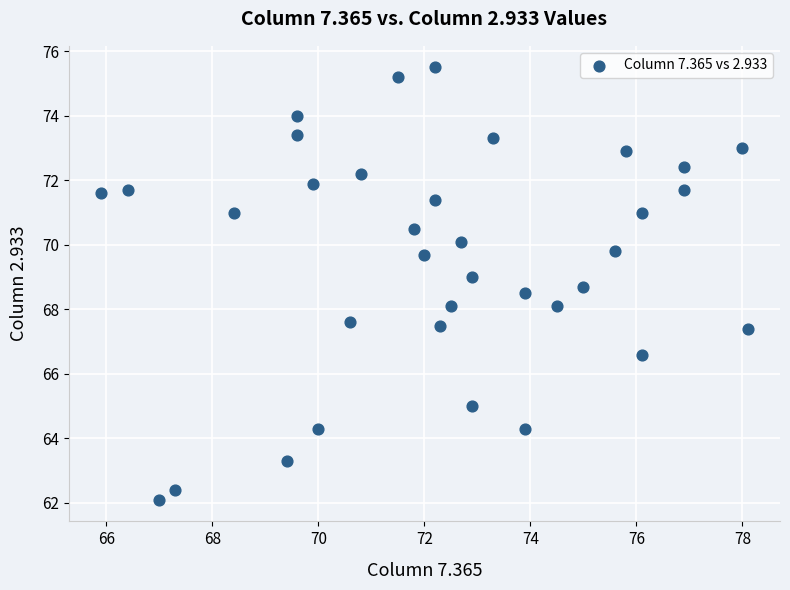

What is the range of Y values (max minus min)?

13.4